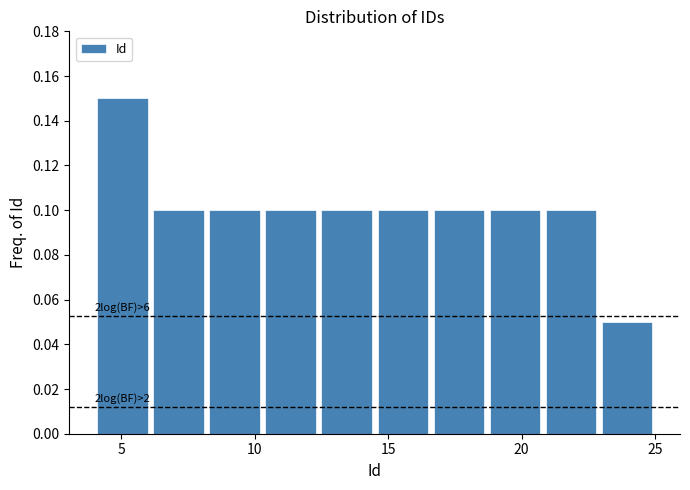

Which range on the x-axis has the tallest bar?

4.0 to 6.1